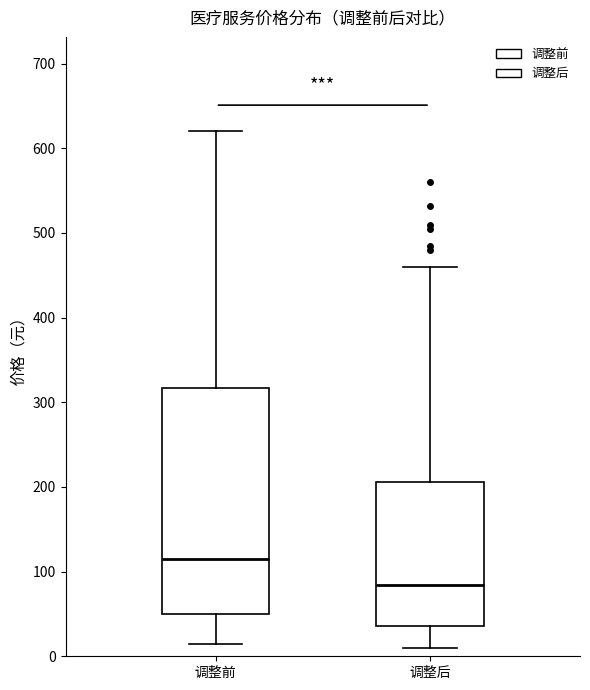

Comparing the boxes themselves (not the whiskers), which one is the tallest?

调整前